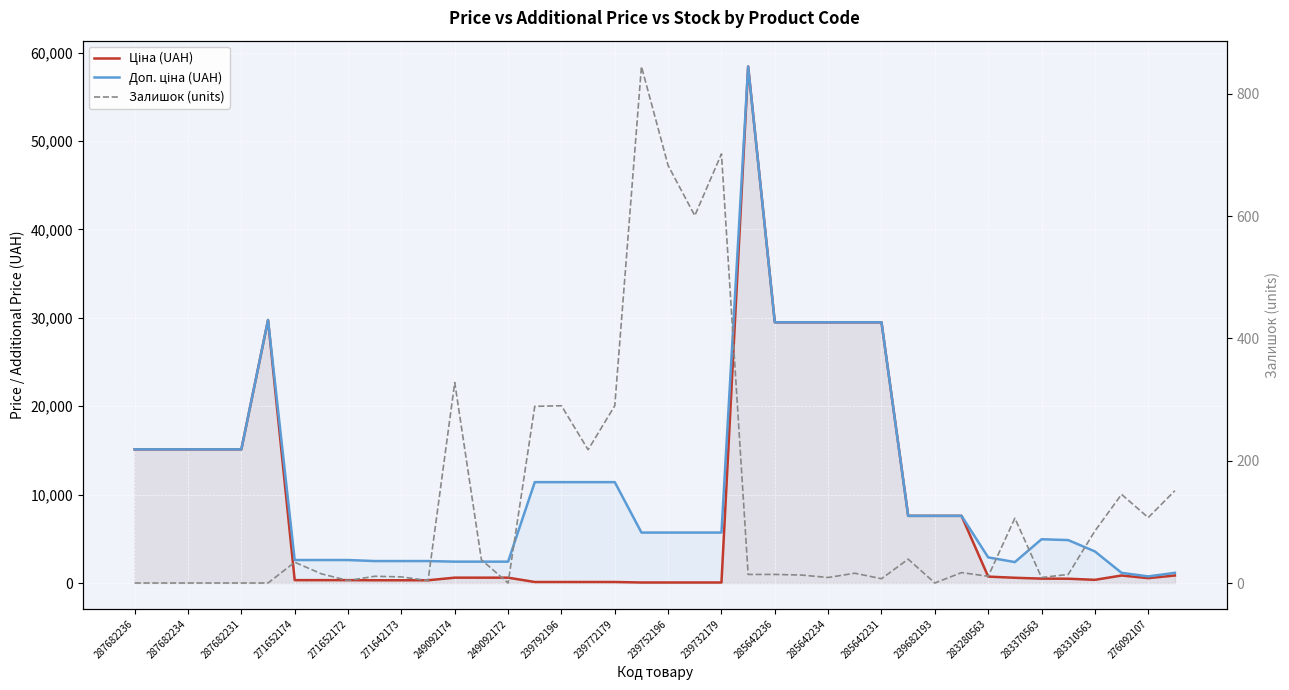

What is the value of the Доп. ціна (UAH) point at the 7th from the left?

2598.3